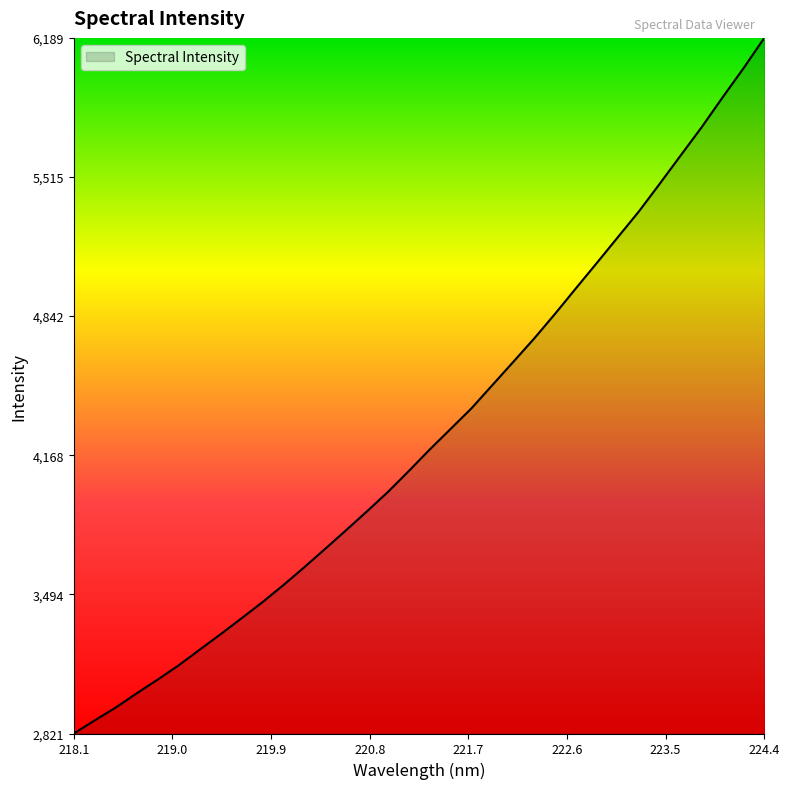

What is the difference between the maximum and minimum values?

3368.2